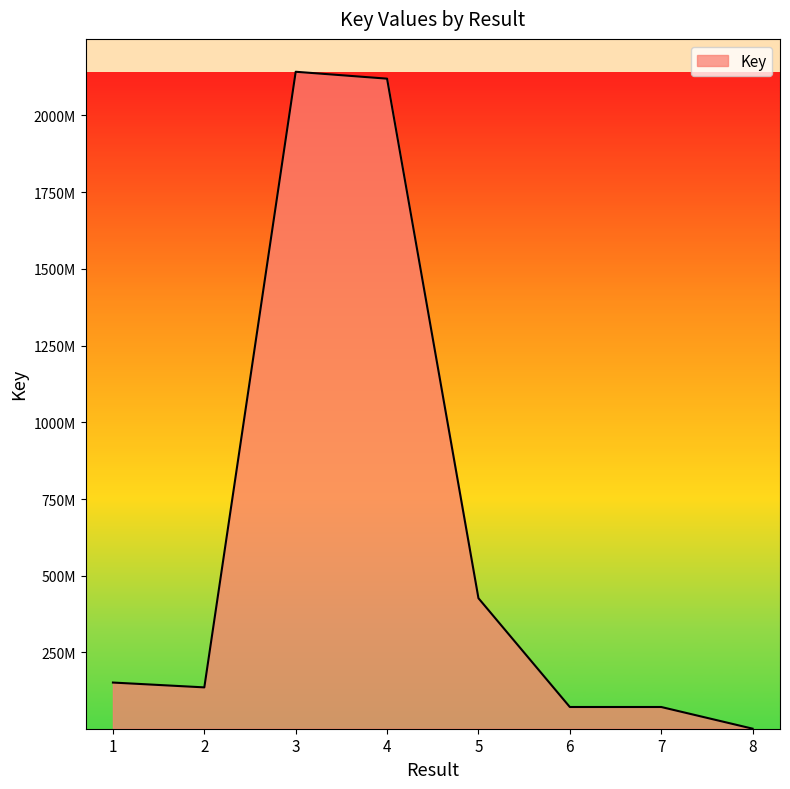

Is it true that the value at 4 is 2946329556?

False